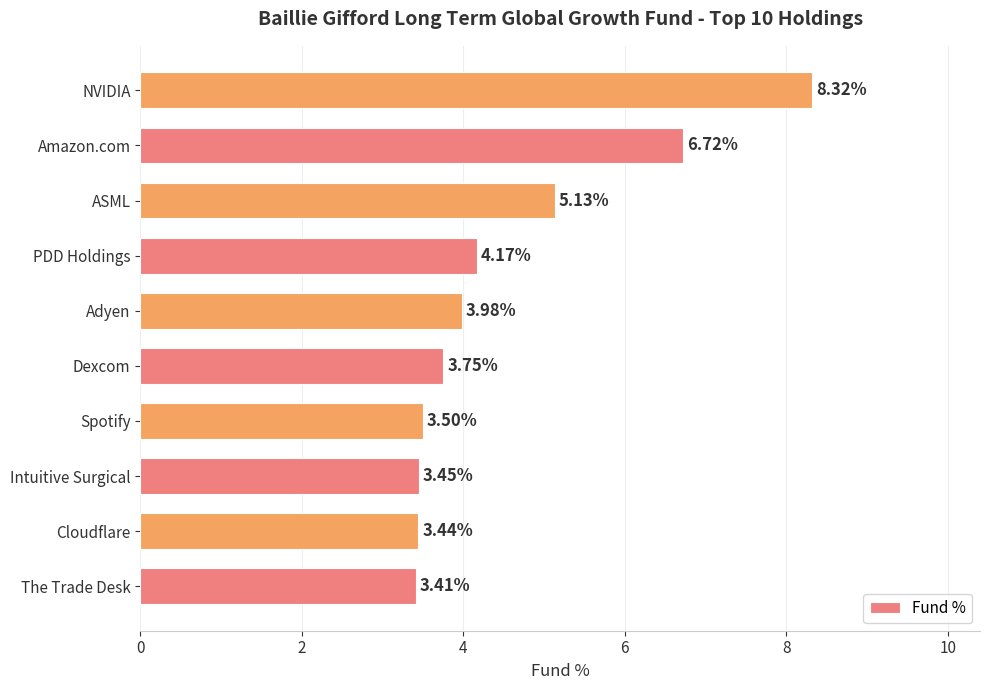

Does the chart contain stacked bars?

No